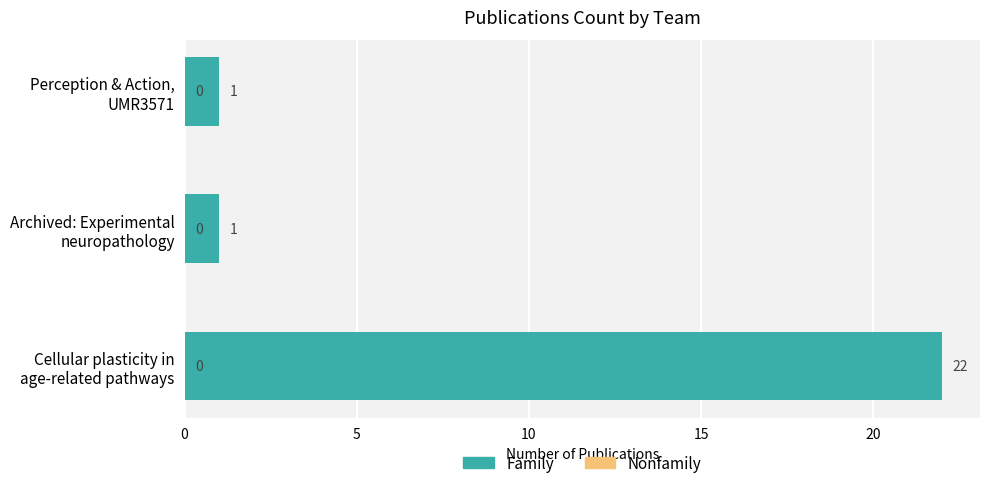

What is the average value?

8